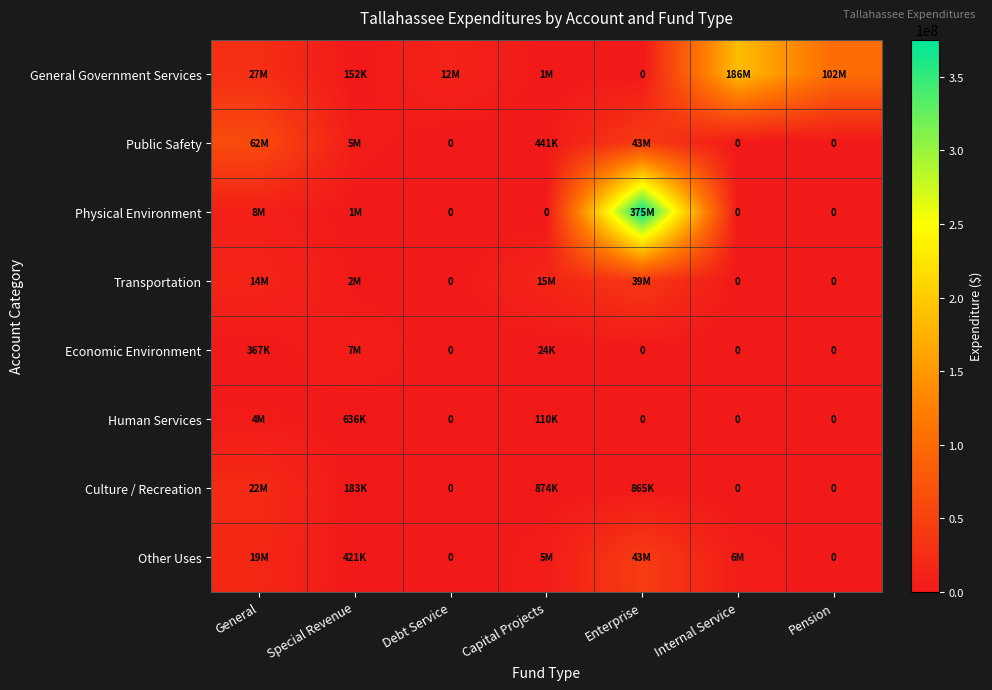

What is the maximum value shown in the chart?

375230000